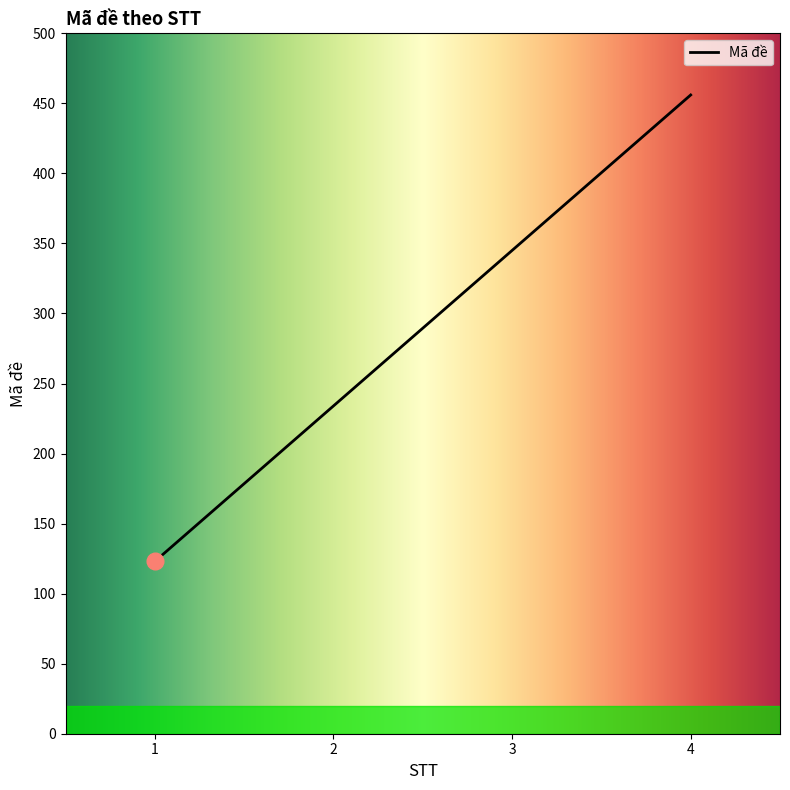

What is the minimum value shown in the chart?

123.0